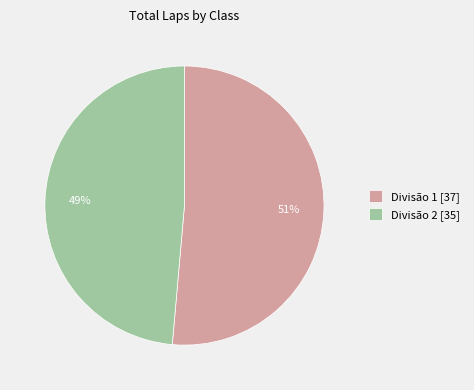

Which slice is the largest?

Divisão 1